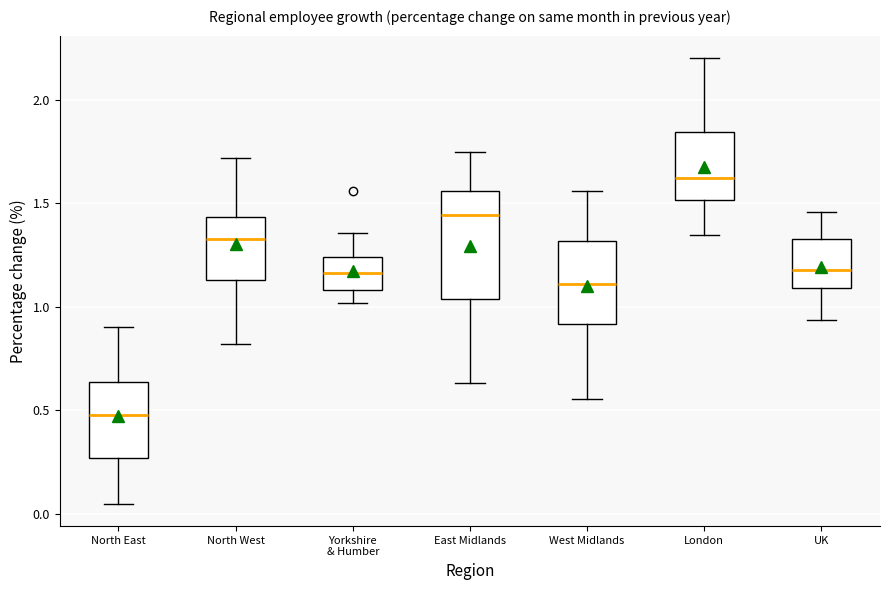

Which box's median line is the lowest?

North East